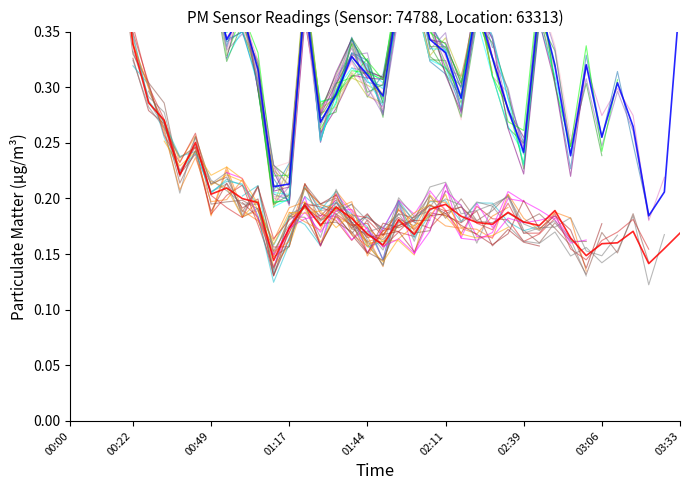

Reading right to left, transcribe all the data shown in this chart.

P1: 03:33=0.4	03:28=0.2	03:22=0.2	03:17=0.3	03:11=0.3	03:06=0.3	03:00=0.3	02:55=0.2	02:49=0.3	02:44=0.4	02:39=0.2	02:33=0.3	02:28=0.3	02:22=0.4	02:17=0.3	02:11=0.3	02:06=0.3	02:00=0.4	01:55=0.4	01:49=0.3	01:44=0.3	01:38=0.3	01:33=0.3	01:27=0.3	01:22=0.4	01:17=0.2	01:11=0.2	01:06=0.3	01:00=0.4	00:55=0.3	00:49=0.4	00:44=0.4	00:38=0.4	00:33=0.5	00:27=0.5	00:22=0.6	00:17=0.8	00:11=1.0	00:05=0.9	00:00=1.0
P2: 03:33=0.2	03:28=0.2	03:22=0.1	03:17=0.2	03:11=0.2	03:06=0.2	03:00=0.1	02:55=0.2	02:49=0.2	02:44=0.2	02:39=0.2	02:33=0.2	02:28=0.2	02:22=0.2	02:17=0.2	02:11=0.2	02:06=0.2	02:00=0.2	01:55=0.2	01:49=0.2	01:44=0.2	01:38=0.2	01:33=0.2	01:27=0.2	01:22=0.2	01:17=0.2	01:11=0.1	01:06=0.2	01:00=0.2	00:55=0.2	00:49=0.2	00:44=0.3	00:38=0.2	00:33=0.3	00:27=0.3	00:22=0.3	00:17=0.5	00:11=0.5	00:05=0.5	00:00=0.6